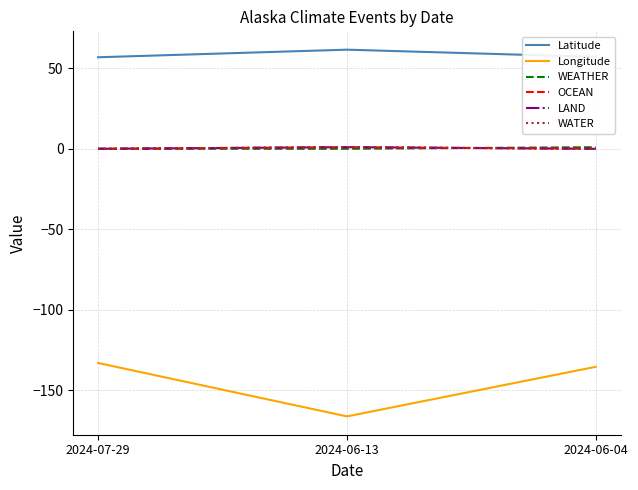

True or false: Longitude has a value of -135.3 at 2024-06-04.

True